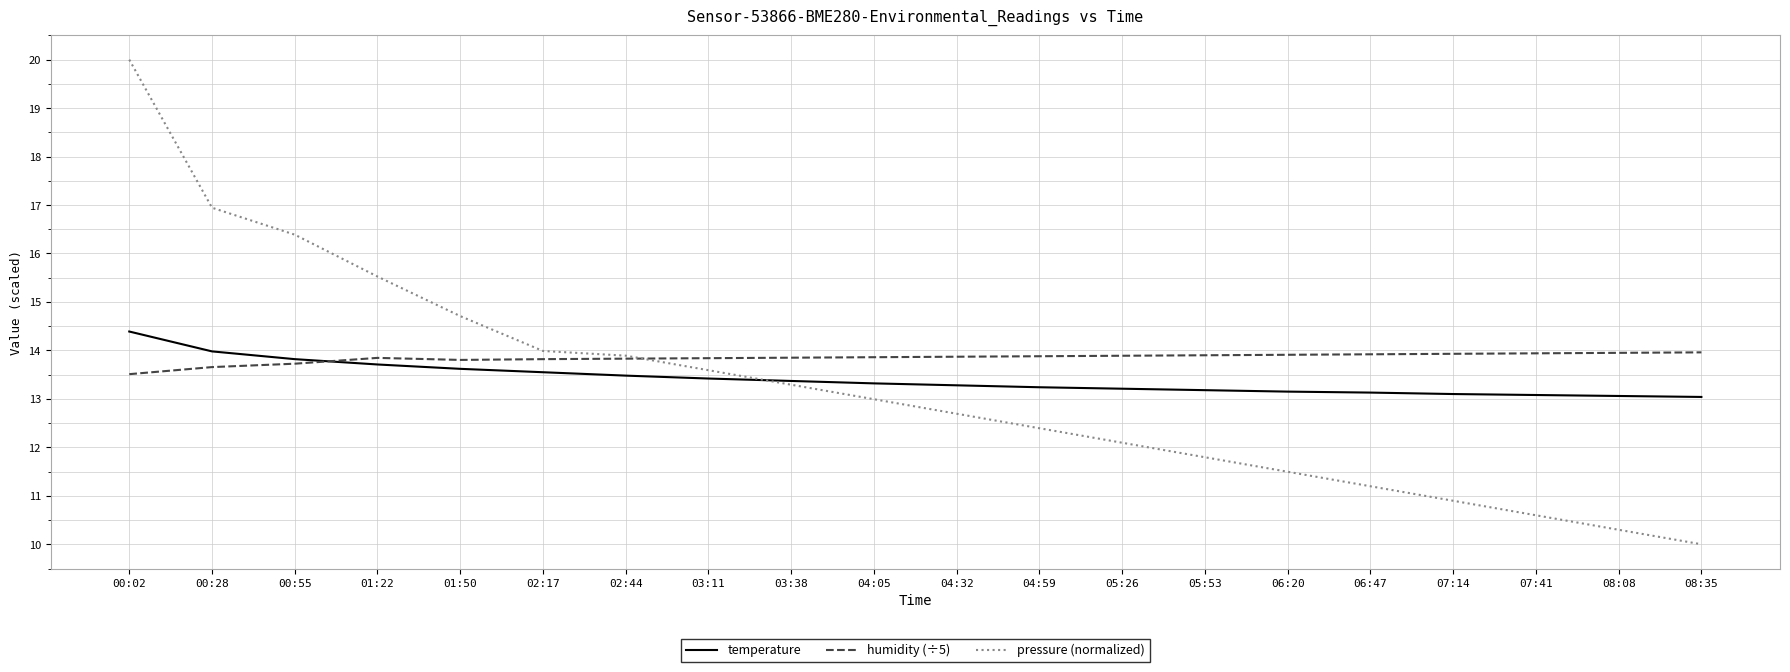

True or false: humidity (÷5) has a value of 13.8 at 02:44.

True